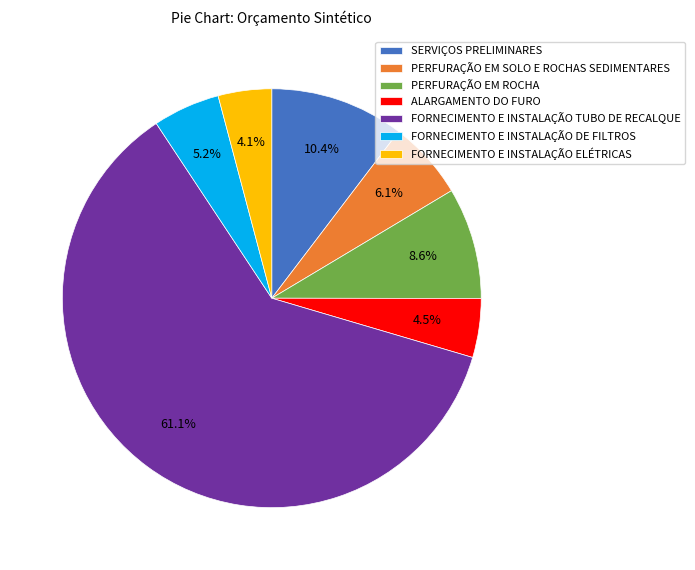

Is FORNECIMENTO E INSTALAÇÃO TUBO DE RECALQUE the majority of the pie?

Yes